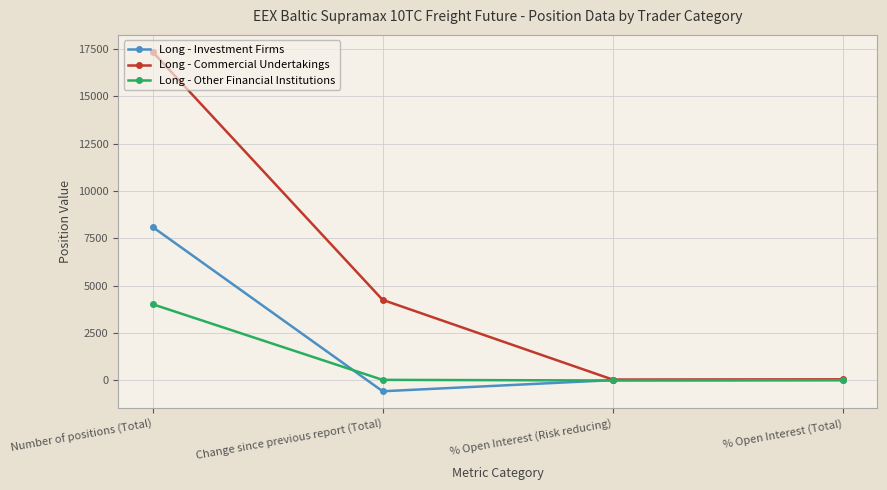

At Number of positions (Total), list the series in order from largest to smallest.

Long - Commercial Undertakings, Long - Investment Firms, Long - Other Financial Institutions